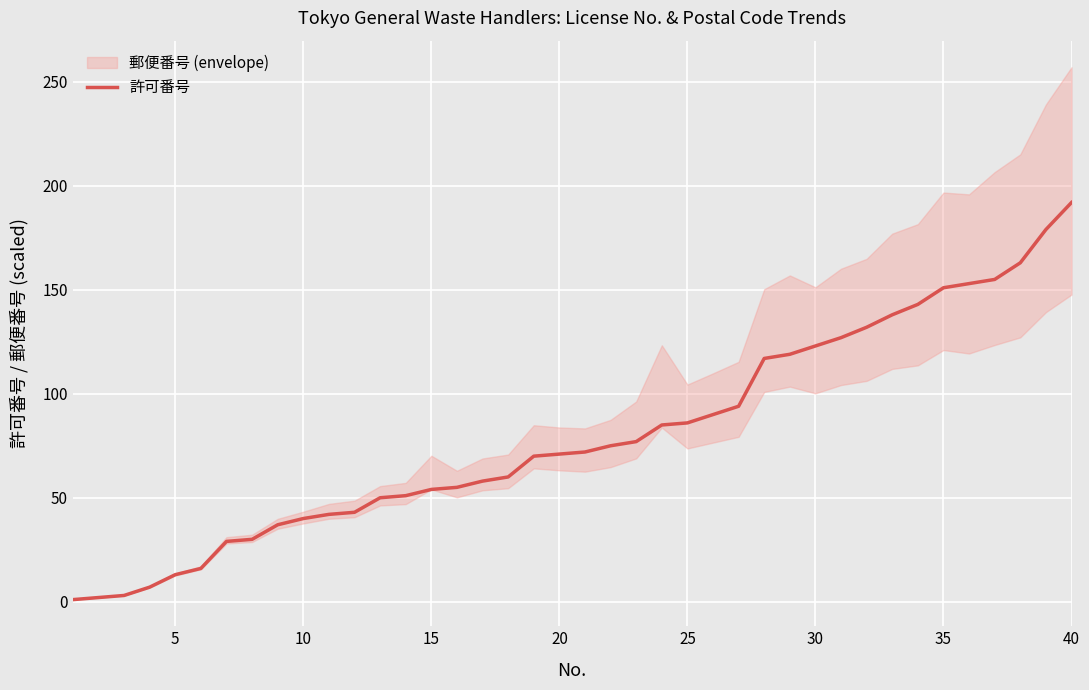

What is the maximum value for 許可番号?

192